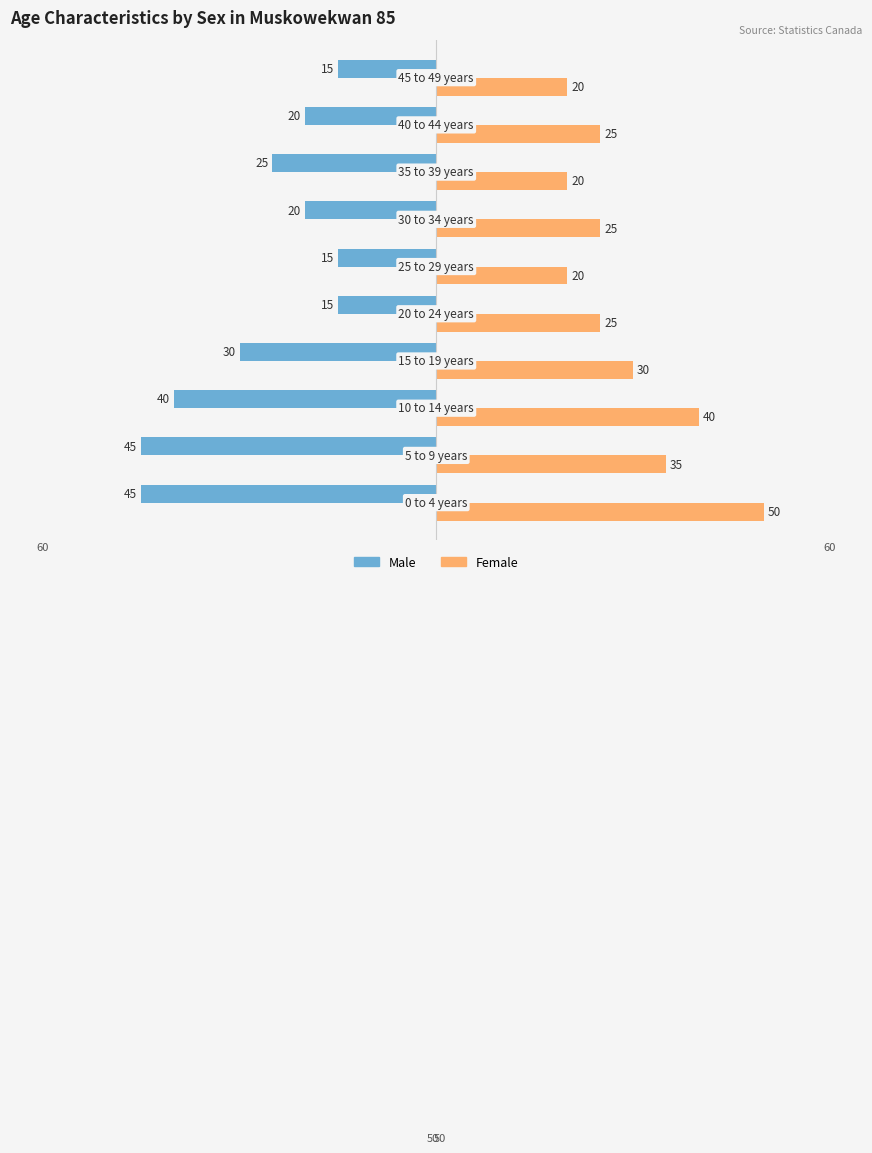

List the series in order of their overall mean, highest first.

Female, Male